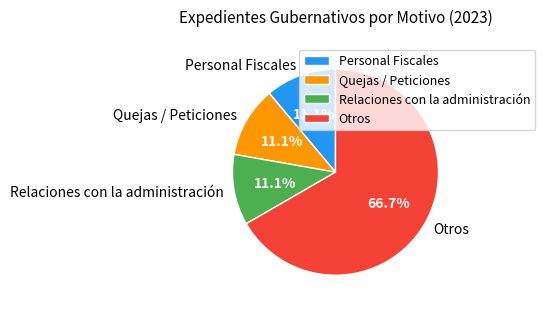

What is the largest slice in the pie chart?

Otros